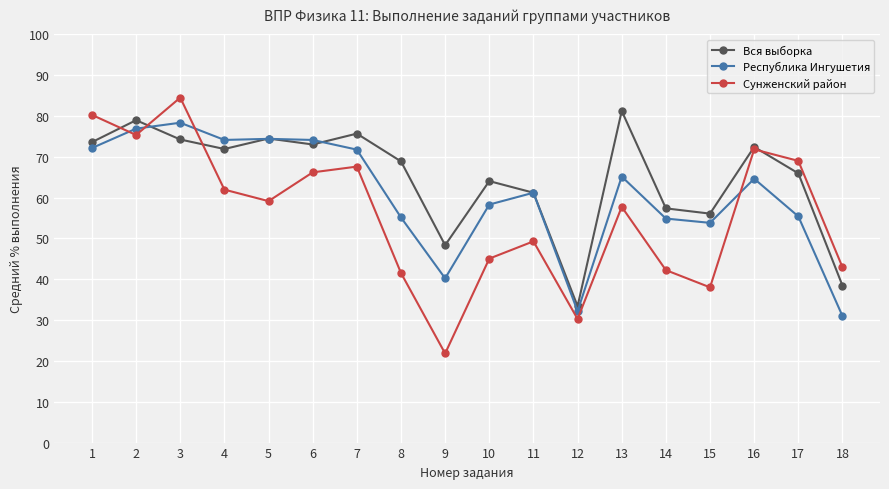

Rank the series by their average value, from lowest to highest.

Сунженский район, Республика Ингушетия, Вся выборка